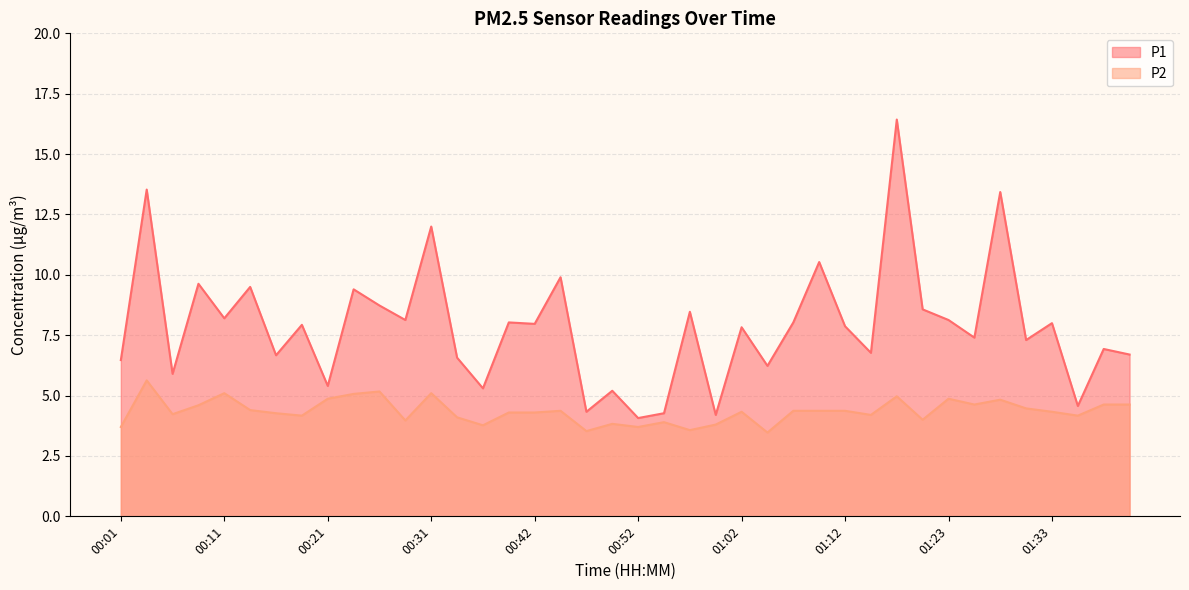

What position from the left is 00:34?

14